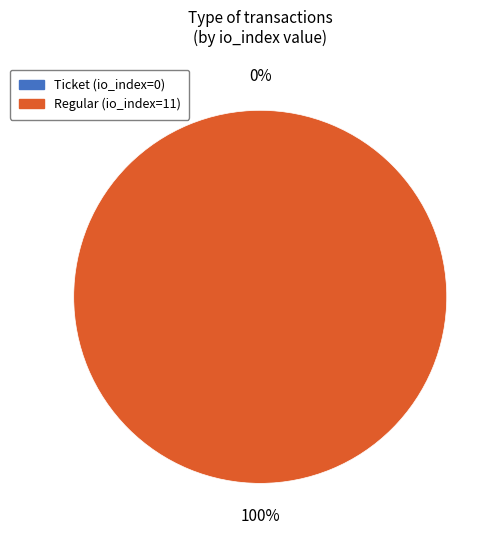

True or false: Regular accounts for 100% of the total.

True